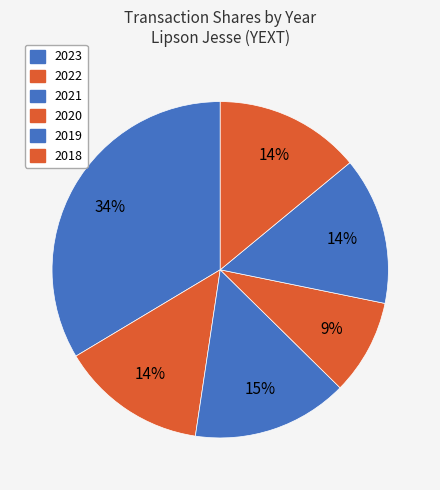

How many segments does this pie chart have?

6